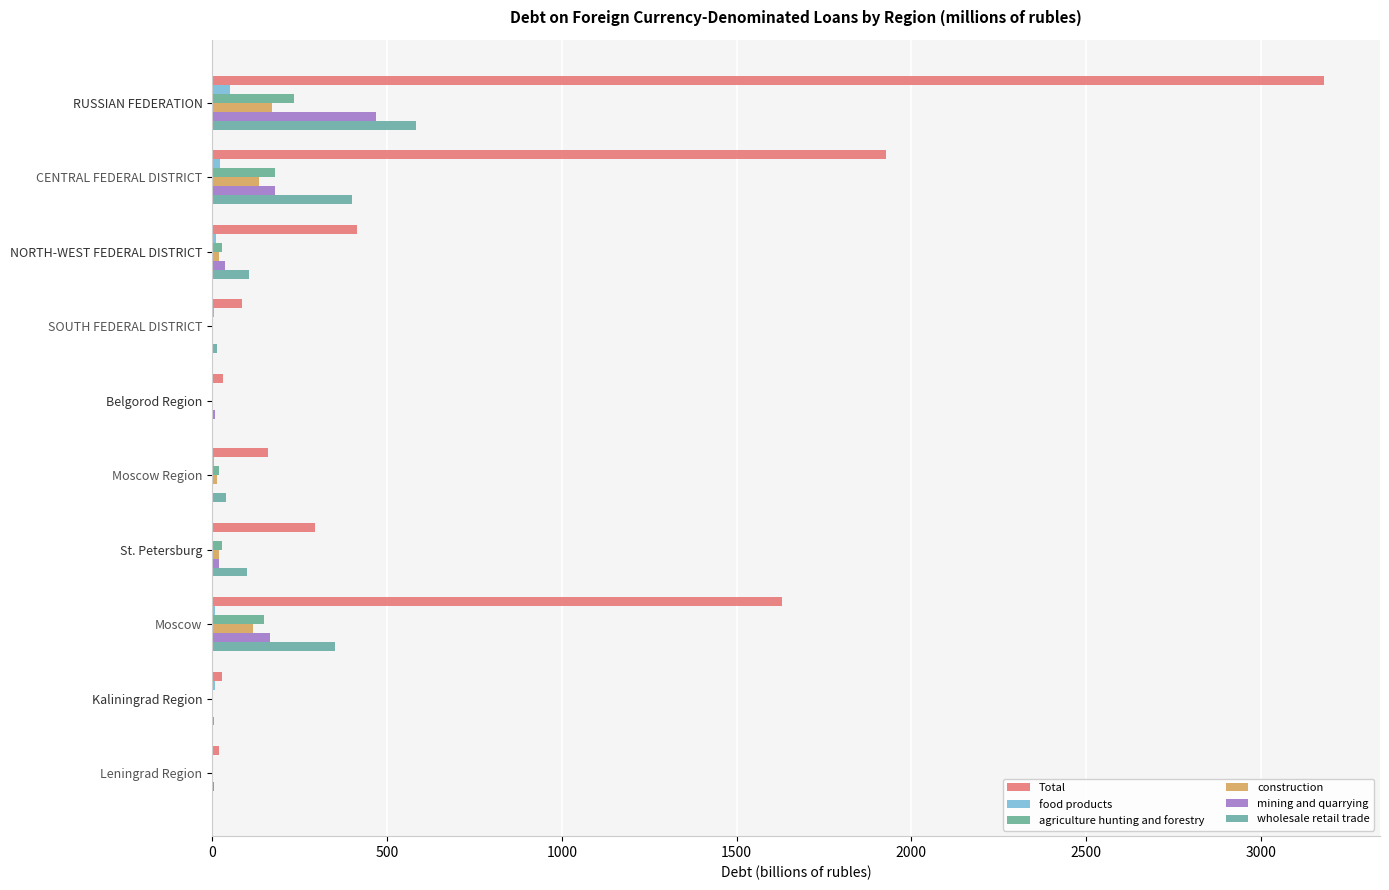

What is the highest value of the construction series?

169.9